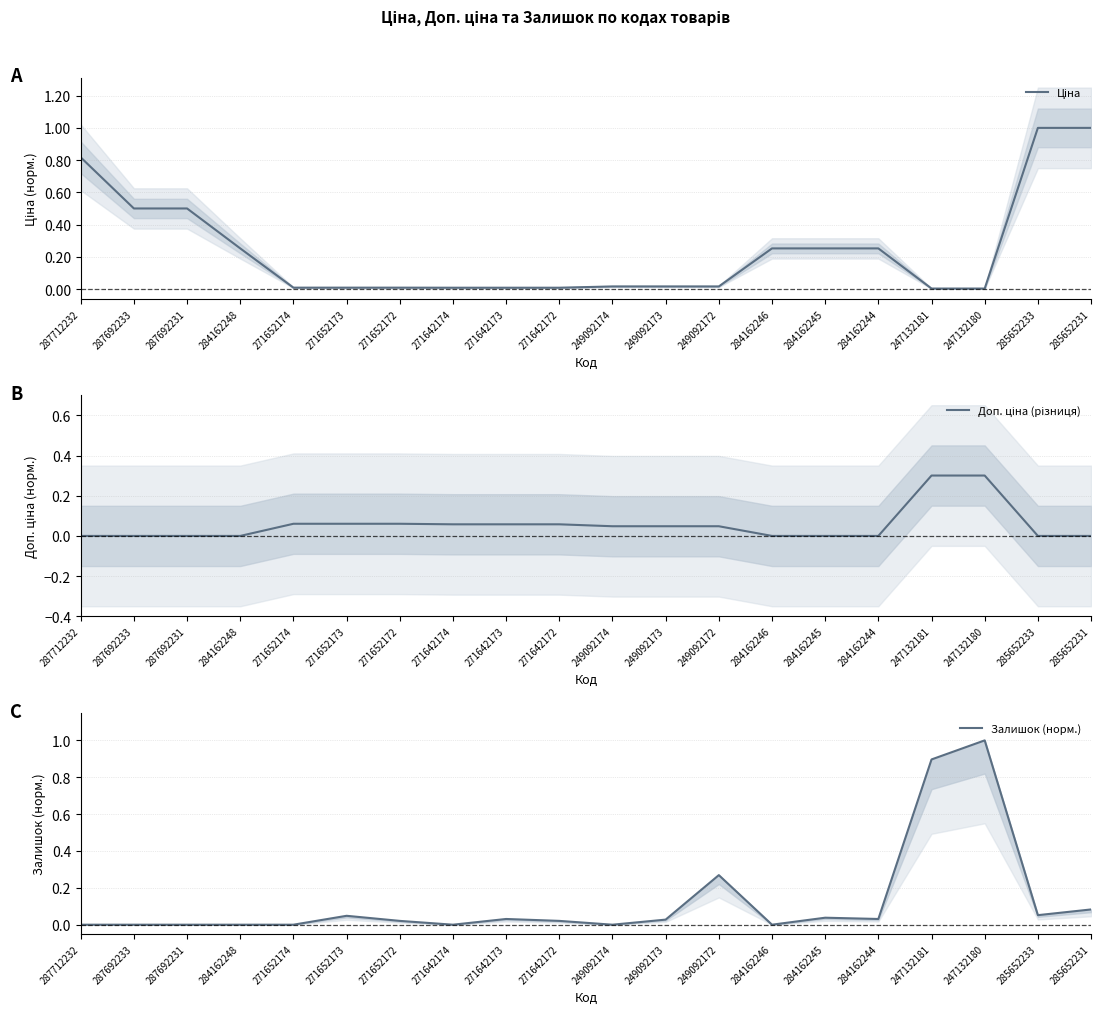

How many distinct data groups are displayed?

3